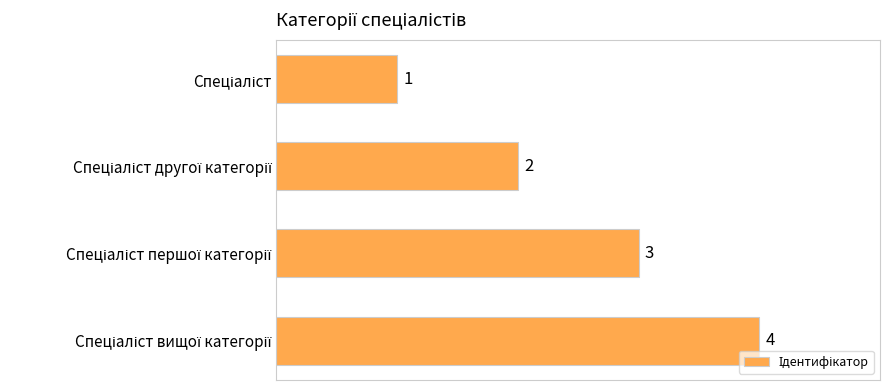

What is the greatest value displayed?

4